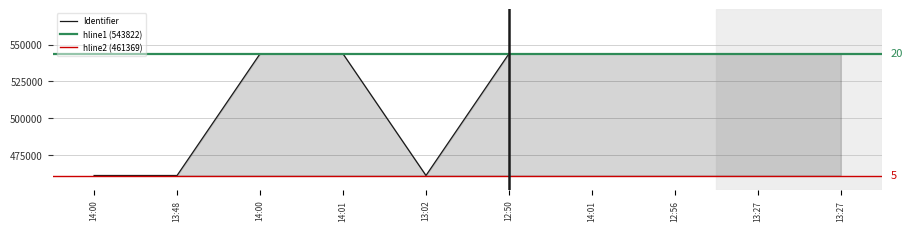

True or false: there are more than 0 points higher than both neighbors.

True